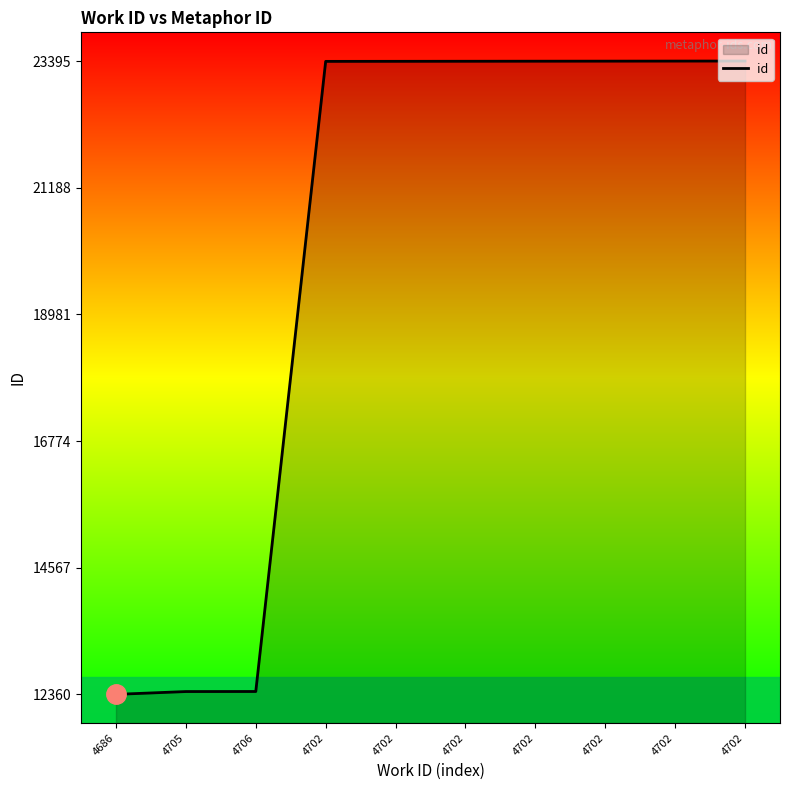

The value at 4705 is 12409. True or false?

True